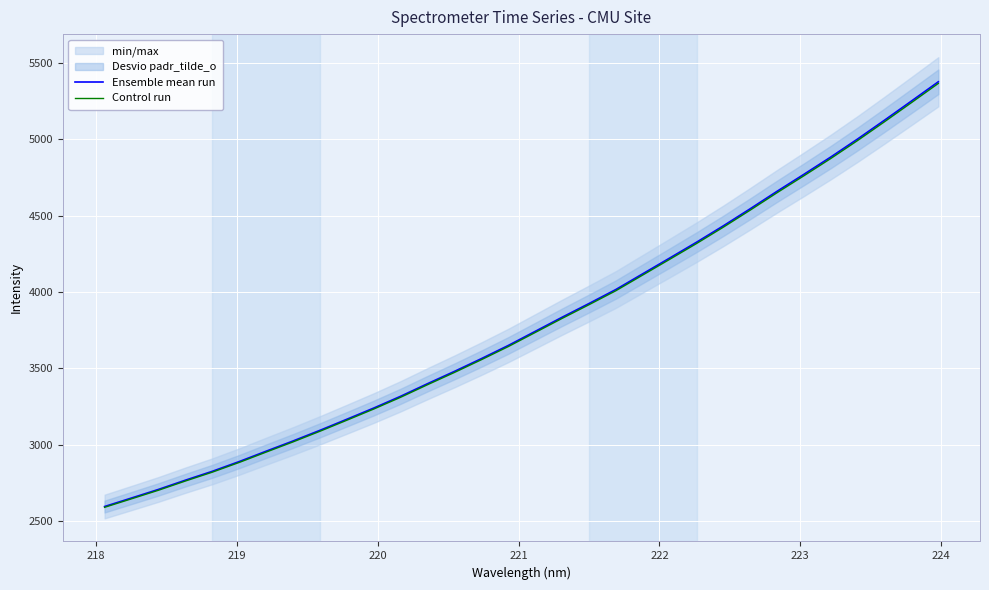

What is the lowest value of the Control run series?

2588.3